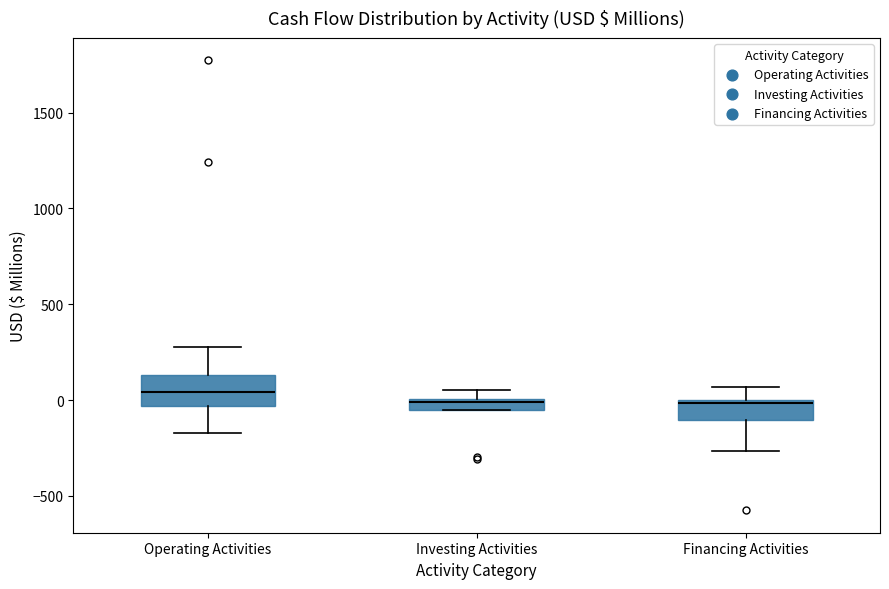

Where does the lower whisker of the box for Financing Activities end on the y-axis? The values are not printed on the chart, so give them approximately, as read against the axis.

-250